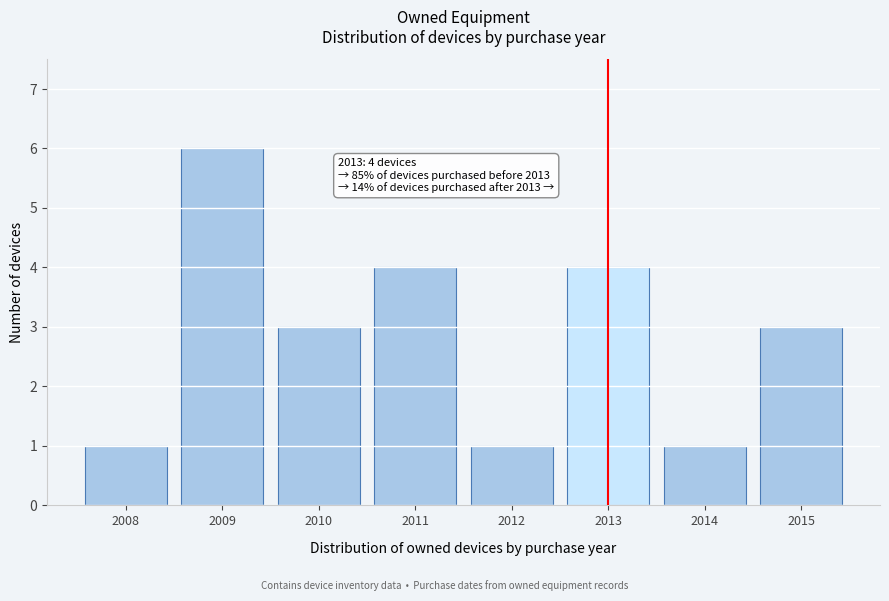

Reading left to right, list all the values displayed in this chart.

1	6	3	4	1	4	1	3